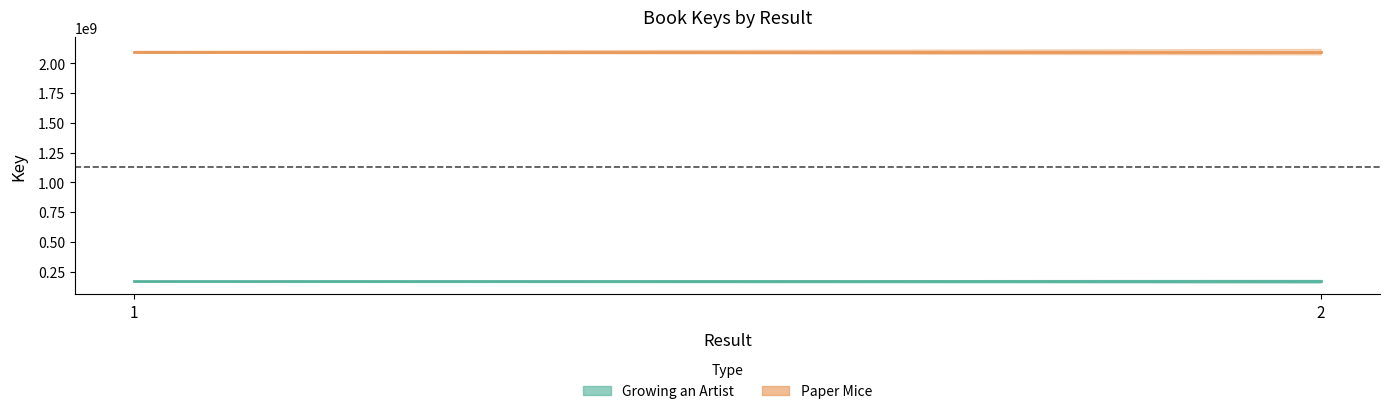

How many data points does each series have?

2